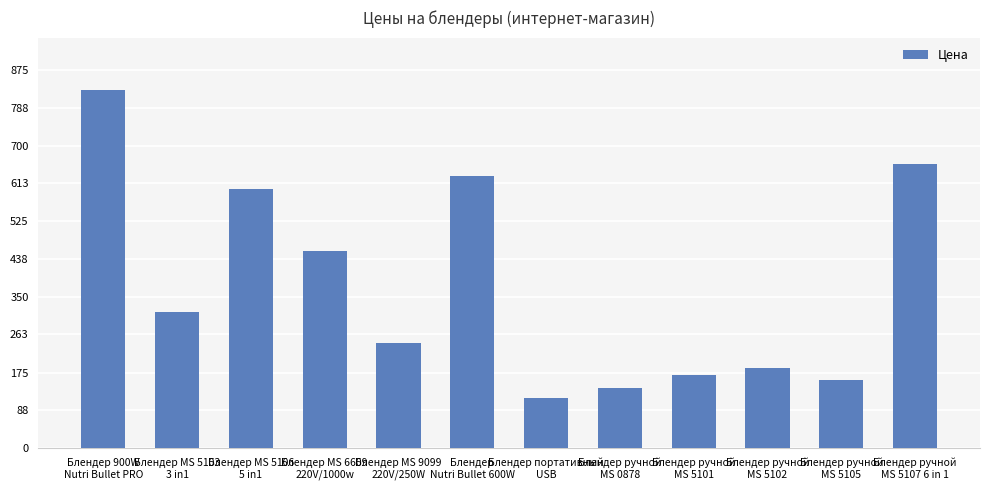

List the labels in order of value, smallest first.

Блендер портативный
USB, Блендер ручной
MS 0878, Блендер ручной
MS 5105, Блендер ручной
MS 5101, Блендер ручной
MS 5102, Блендер MS 9099
220V/250W, Блендер MS 5103
3 in1, Блендер MS 6609
220V/1000w, Блендер MS 5106
5 in1, Блендер
Nutri Bullet 600W, Блендер ручной
MS 5107 6 in 1, Блендер 900W
Nutri Bullet PRO